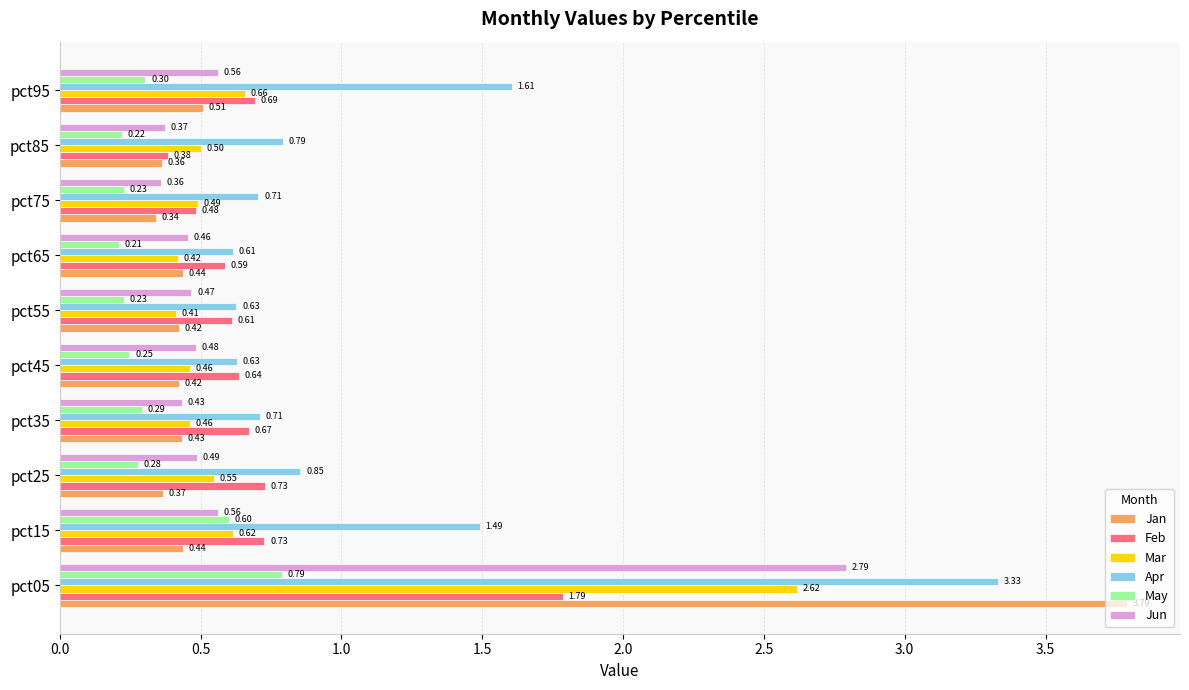

Which series has the largest range (max minus min)?

Jan